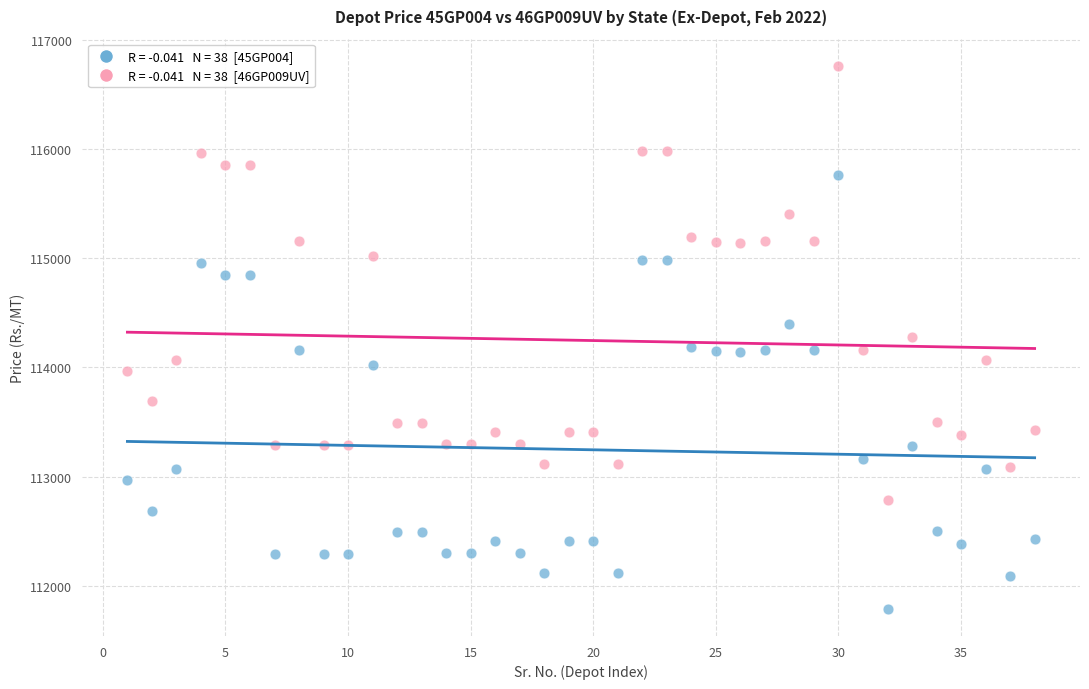

Across all data points, what is the range of Y values (max minus min)?

4970